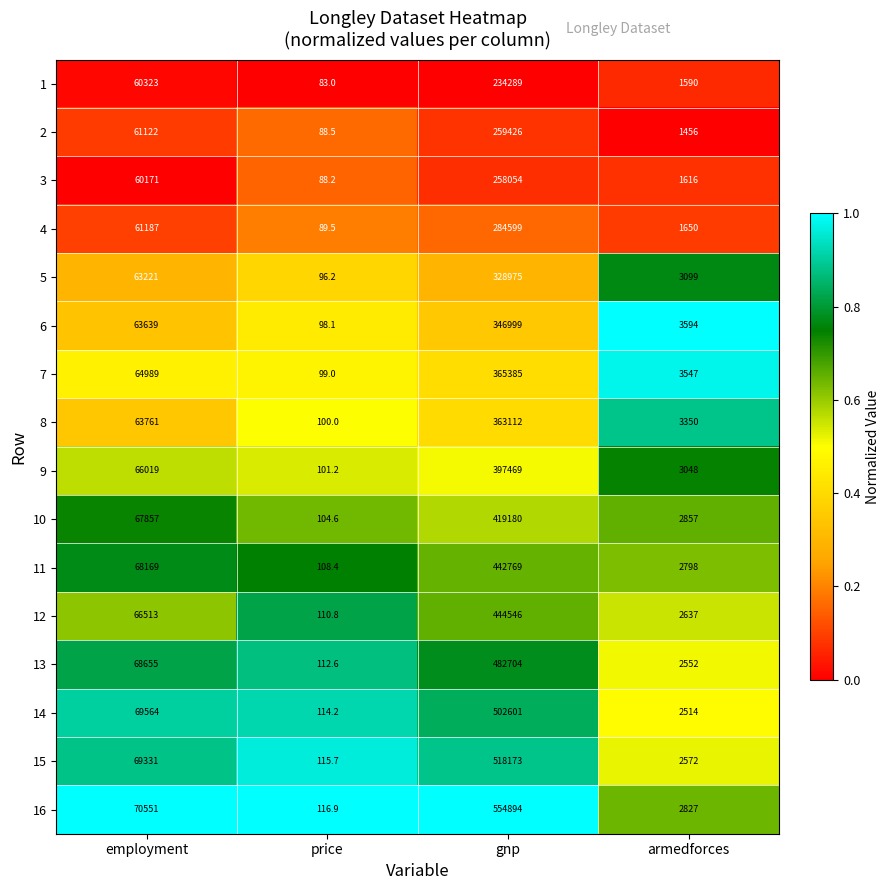

What is the minimum value shown in the chart?

83.0